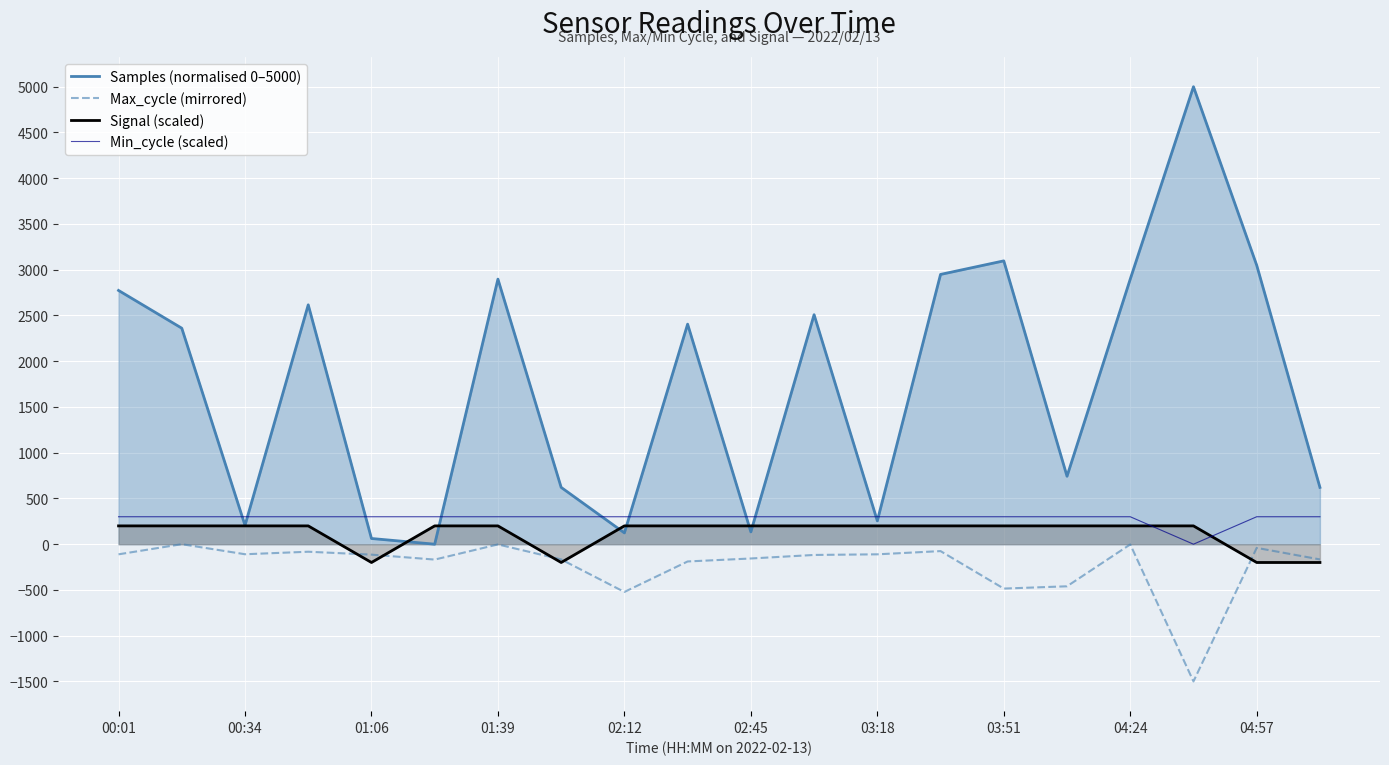

The value of Samples (normalised 0–5000) at 04:24 is 4307.5. True or false?

False